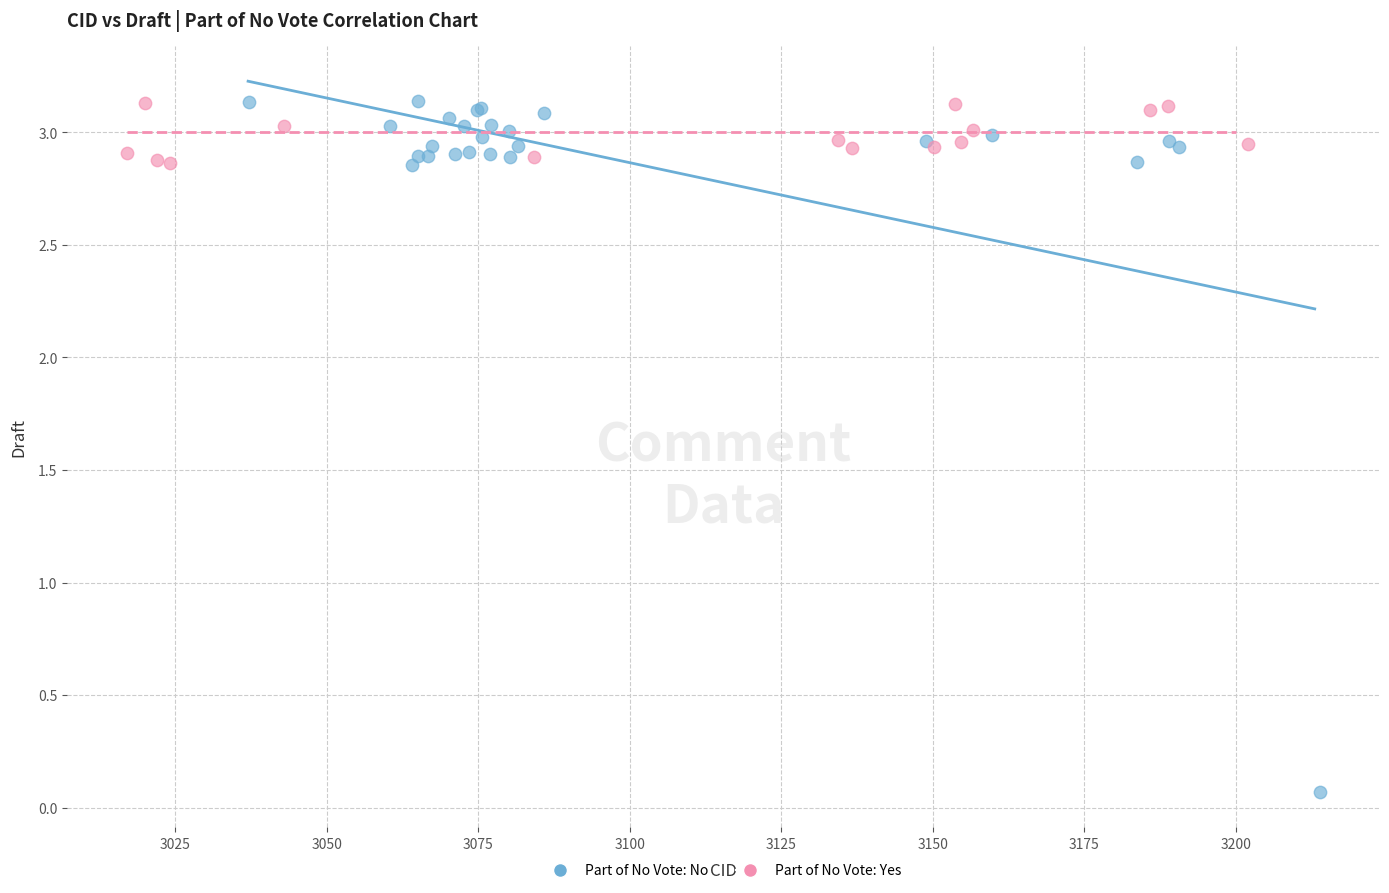

Which series contains the lowest Y value?

Part of No Vote: No